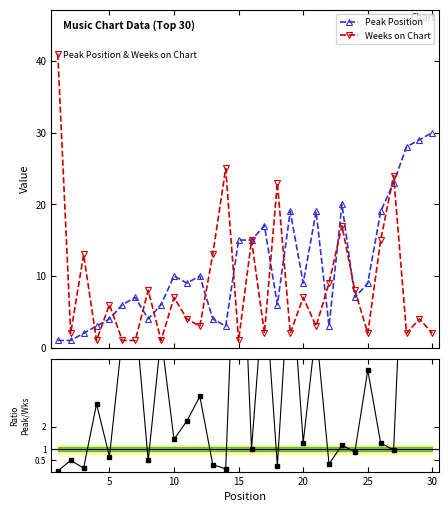

Reading right to left, list all the values displayed in this chart.

Peak Position: 30.0	29.0	28.0	23.0	19.0	9.0	7.0	20.0	3.0	19.0	9.0	19.0	6.0	17.0	15.0	15.0	3.0	4.0	10.0	9.0	10.0	6.0	4.0	7.0	6.0	4.0	3.0	2.0	1.0	1.0
Weeks on Chart: 2.0	4.0	2.0	24.0	15.0	2.0	8.0	17.0	9.0	3.0	7.0	2.0	23.0	2.0	15.0	1.0	25.0	13.0	3.0	4.0	7.0	1.0	8.0	1.0	1.0	6.0	1.0	13.0	2.0	41.0
Peak/Weeks ratio: 15.0	7.2	14.0	1.0	1.3	4.5	0.9	1.2	0.3	6.3	1.3	9.5	0.3	8.5	1.0	15.0	0.1	0.3	3.3	2.2	1.4	6.0	0.5	7.0	6.0	0.7	3.0	0.2	0.5	0.0